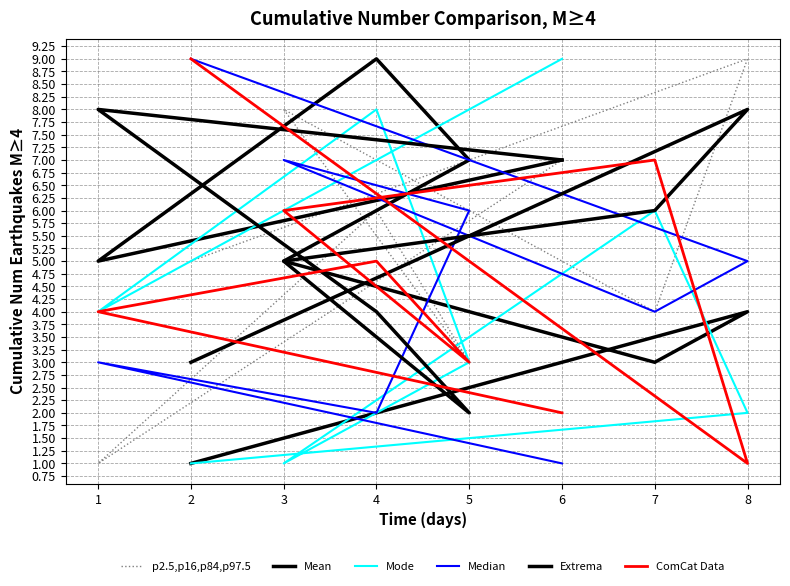

Count the number of categories in the chart.

8